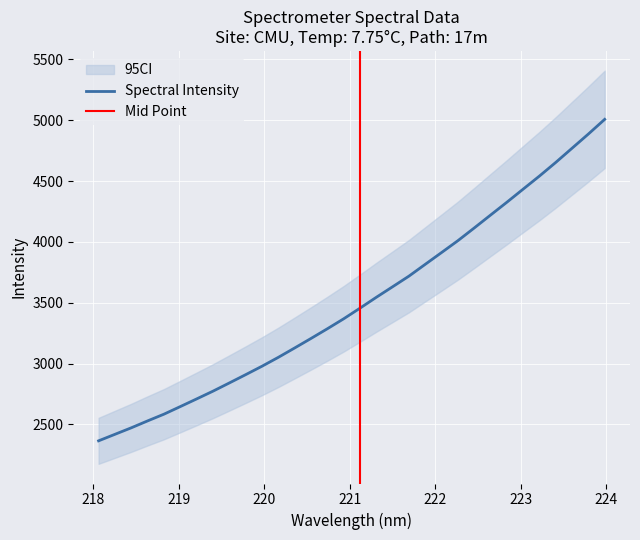

What is the approximate value at 221.4993?

3631.6